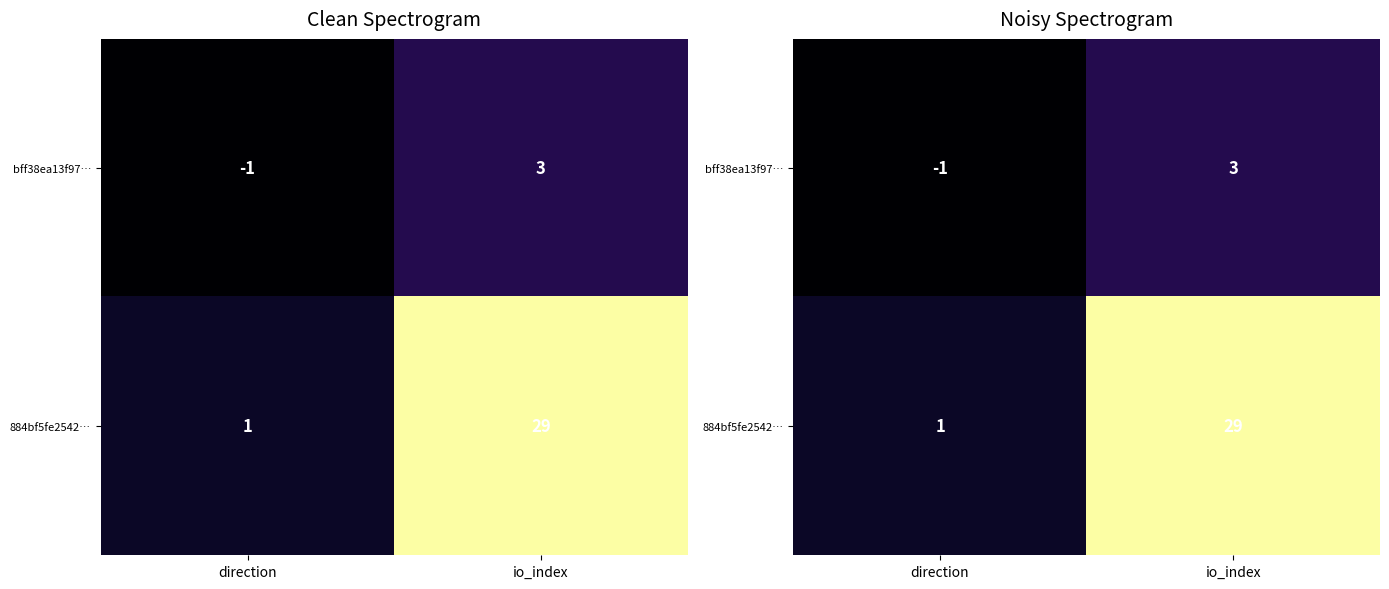

What is the difference between the 884bf5fe2542… values at direction and io_index?

28